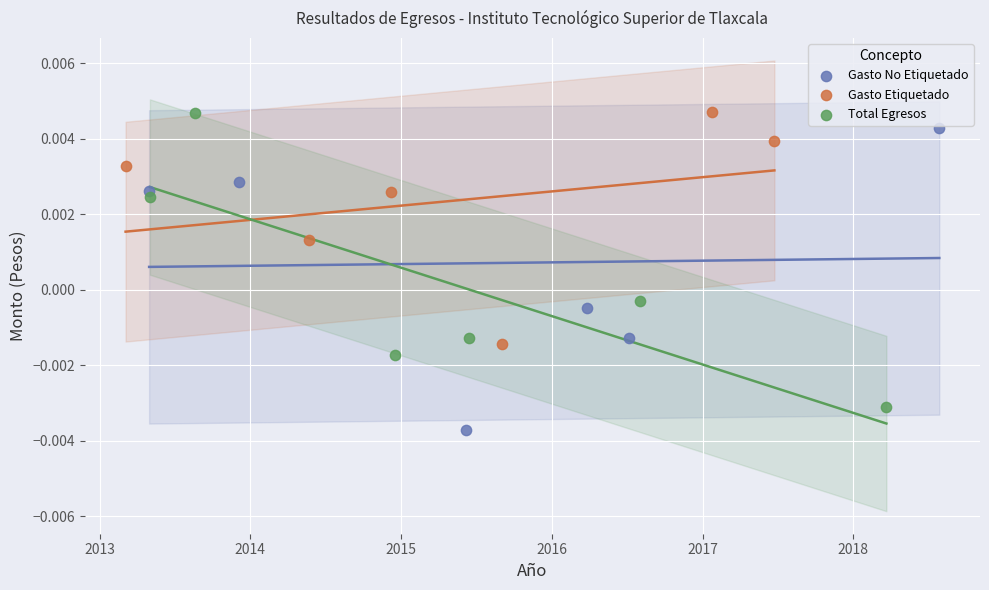

Which series contains the lowest Y value?

Gasto No Etiquetado